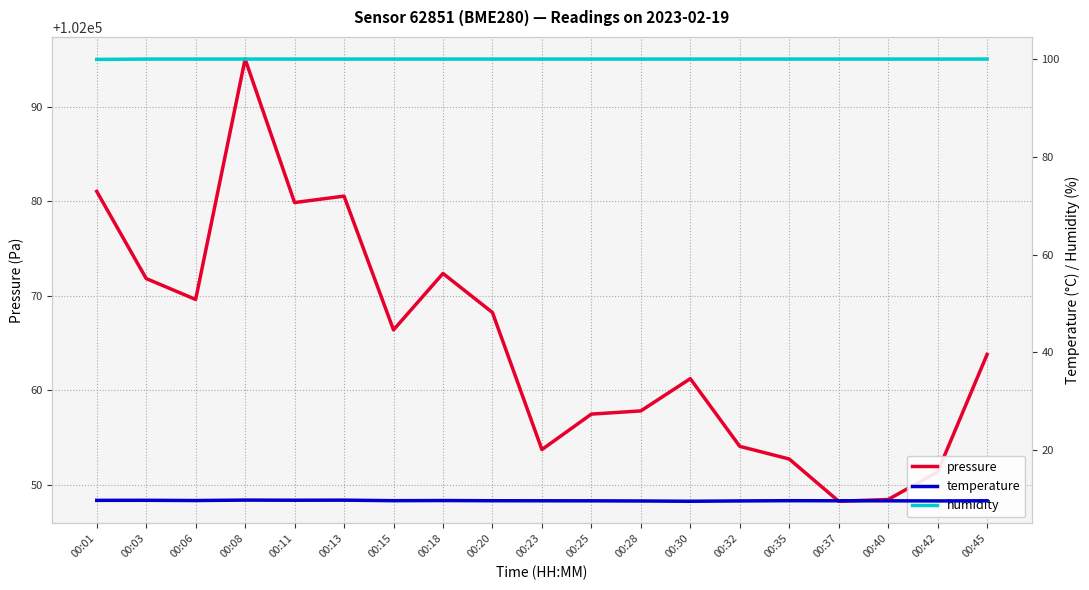

What is the value of the humidity point at the 8th from the left?

100.0